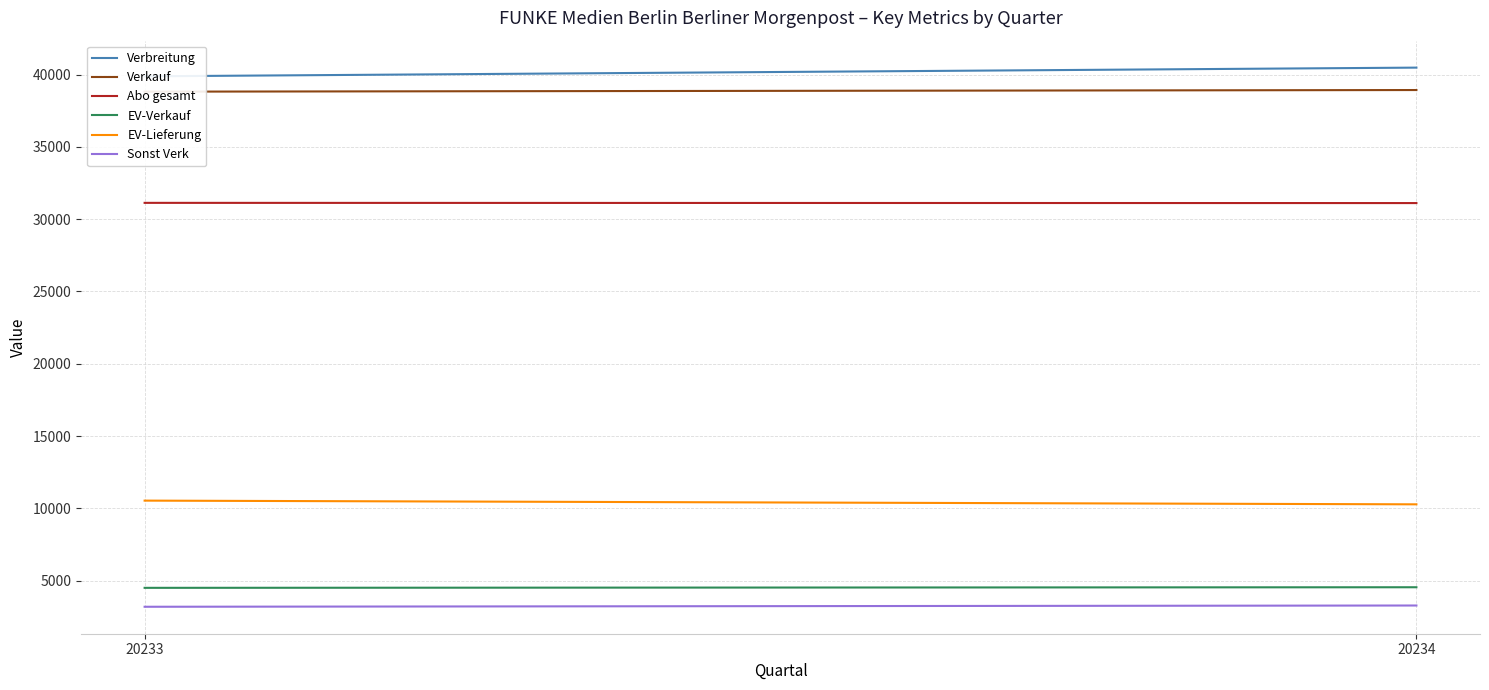

Reading left to right, transcribe all the data shown in this chart.

Verbreitung: 20233=39881	20234=40483
Verkauf: 20233=38820	20234=38933
Abo gesamt: 20233=31129	20234=31114
EV-Verkauf: 20233=4500	20234=4541
EV-Lieferung: 20233=10533	20234=10276
Sonst Verk: 20233=3191	20234=3278